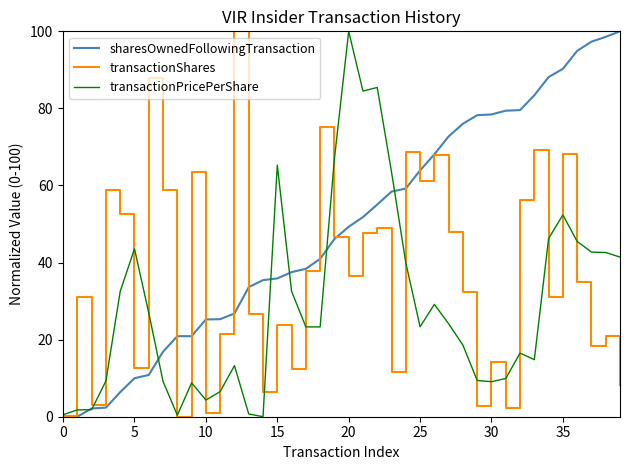

What is the greatest value displayed?

100.0